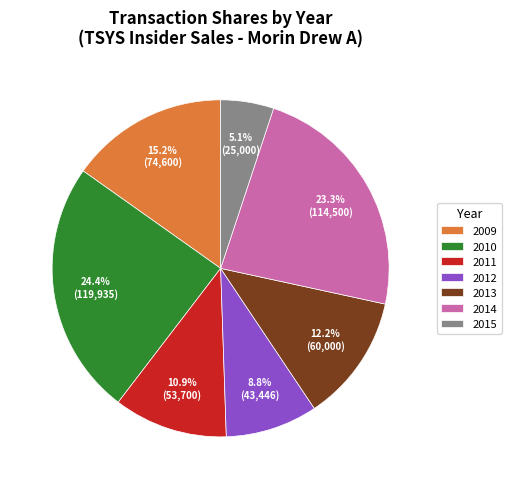

How many slices are in this pie chart?

7